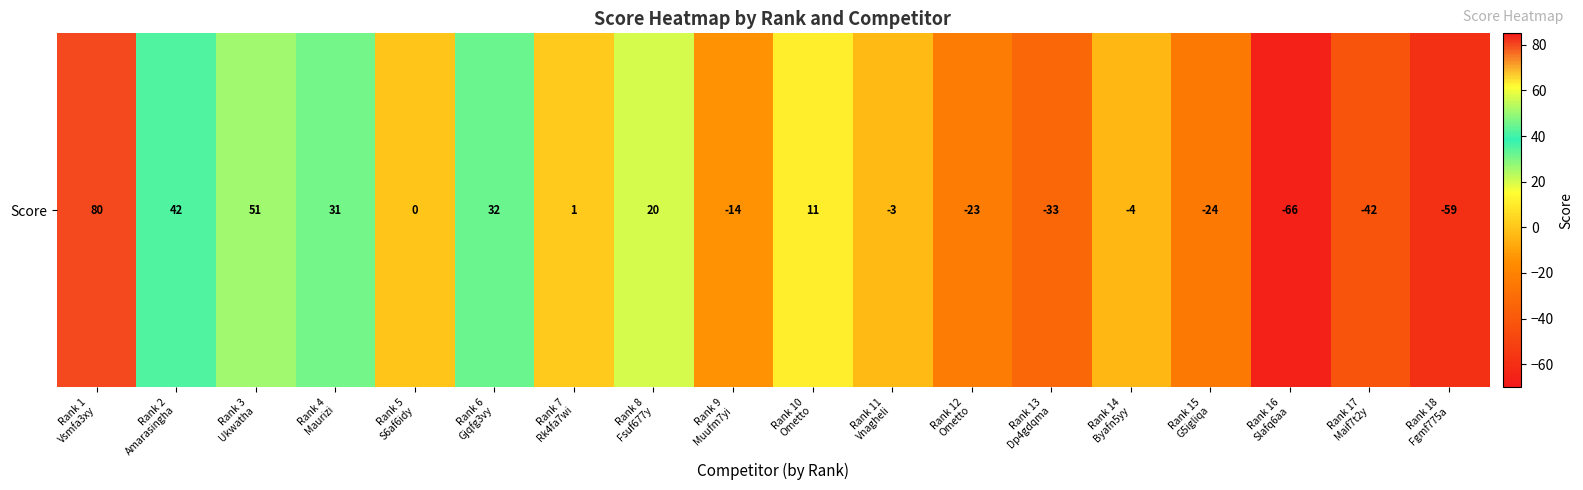

What is the difference between the values at Rank 12
Ometto and Rank 7
Rk4fa7wi?

24